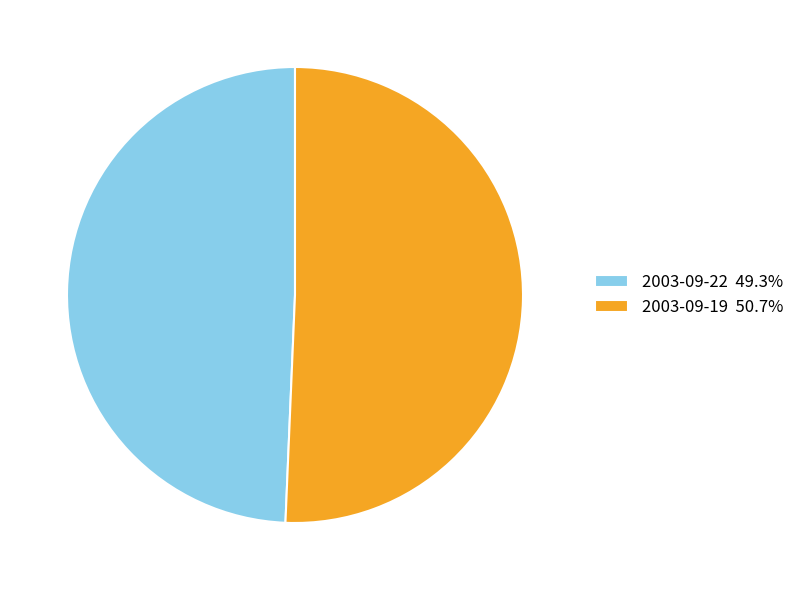

Do 2003-09-19 50.7% and 2003-09-22 49.3% together represent more than half of the pie?

Yes